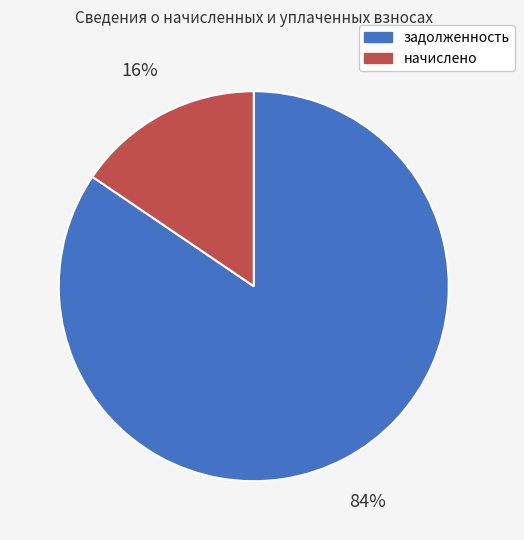

Which category has the biggest portion of the pie?

задолженность